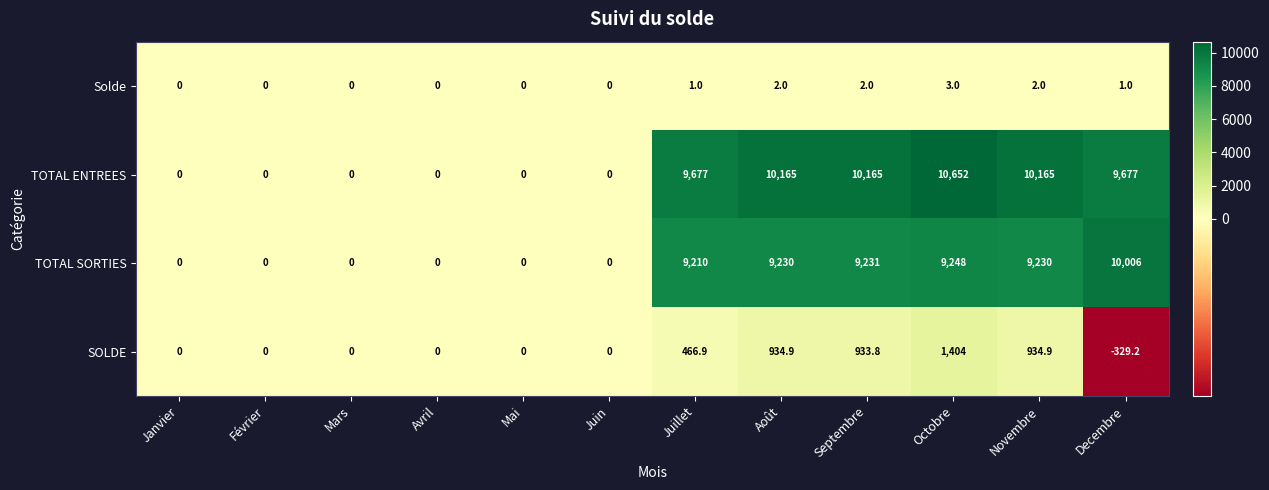

What is the maximum value for Solde?

3.0